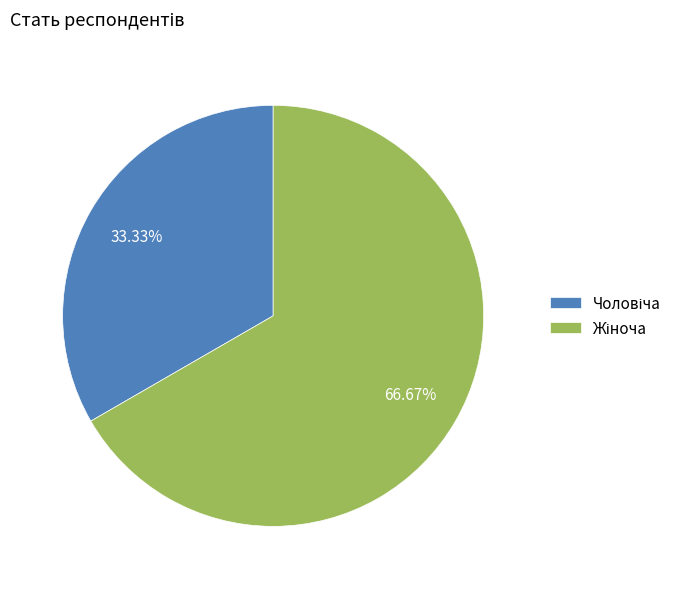

Does any single category account for the majority?

Yes